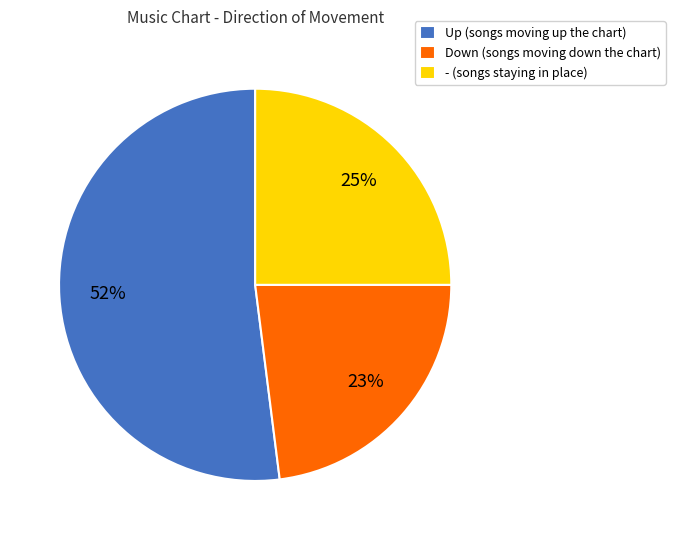

The - (songs staying in place) slice represents 25% of the pie. True or false?

True